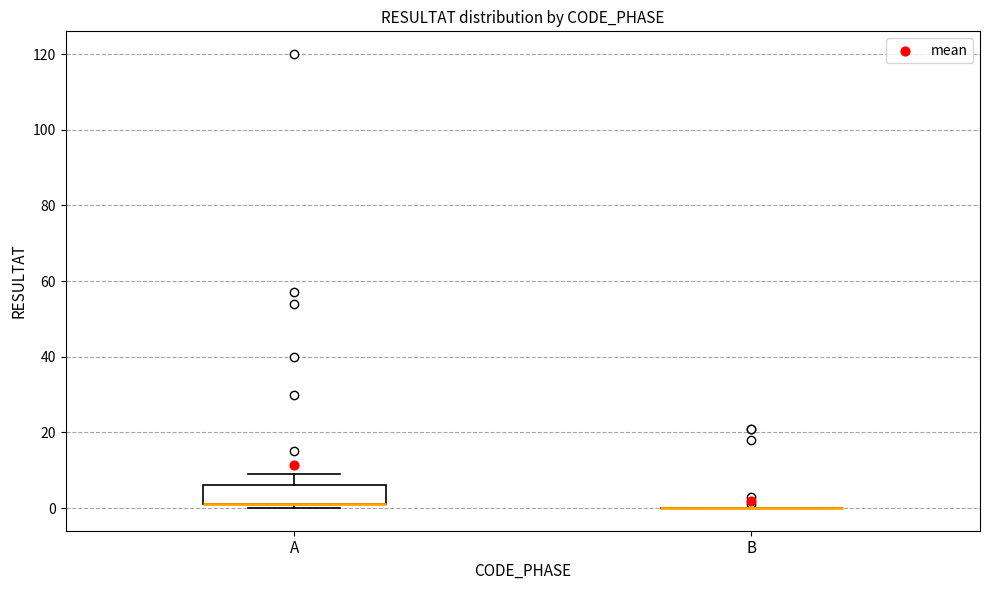

Reading left to right, transcribe this box plot: for each box, give where its median line is, the range the box spans, and where its two whiskers end, as read against the y-axis. The values are not printed on the chart, so give them approximately, as read against the axis.

A: median 2 (drawn on the box's lower edge), box 2 to 6, whiskers 0 to 10
B: box collapsed to a line at 0, whiskers 0 to 0